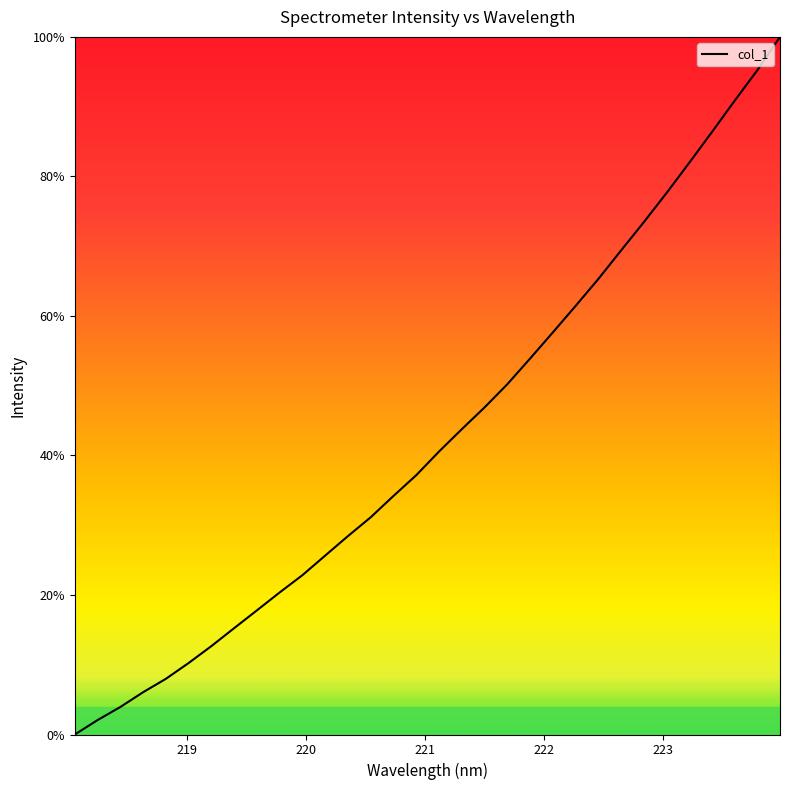

What is the difference between the maximum and minimum values?

100.0